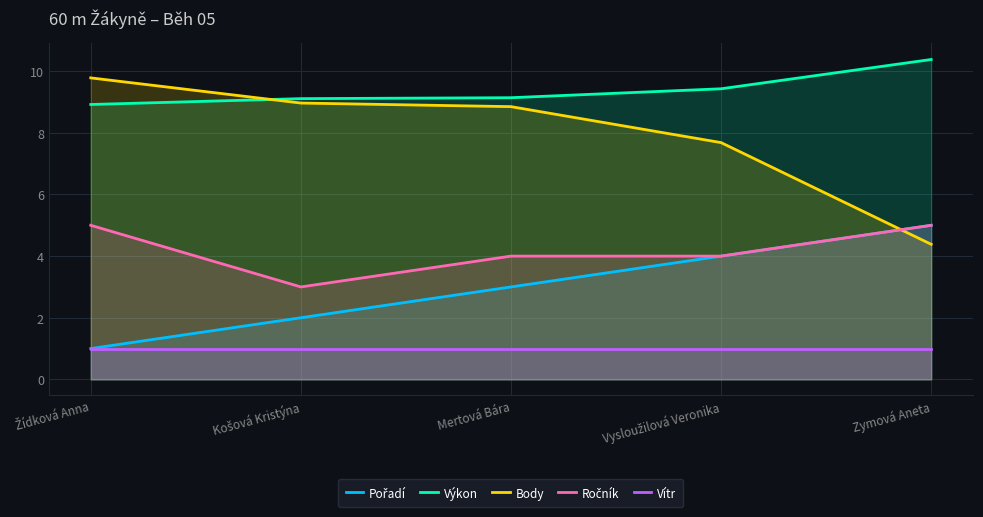

At which label is Pořadí closest to 3?

Mertová Bára